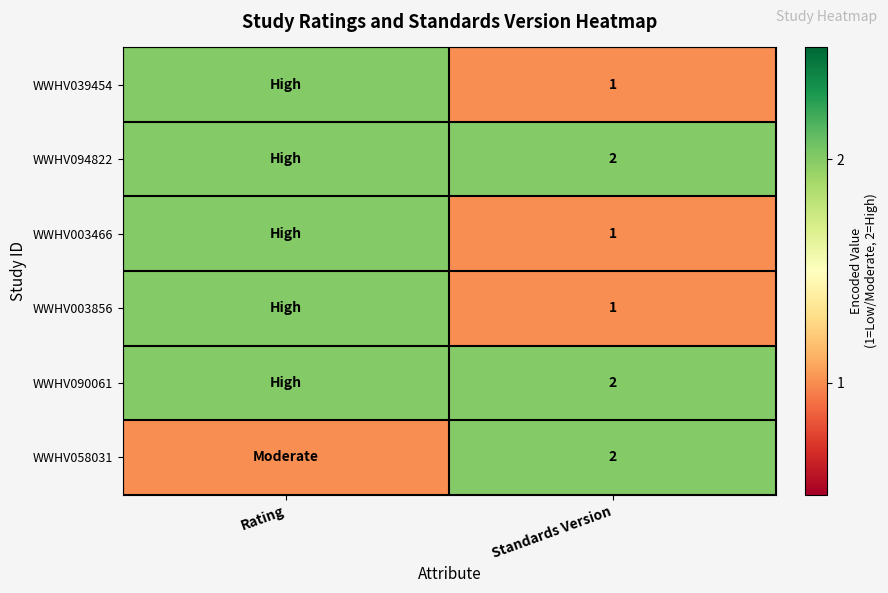

Is it true that WWHV039454 equals 1 at Standards Version?

True